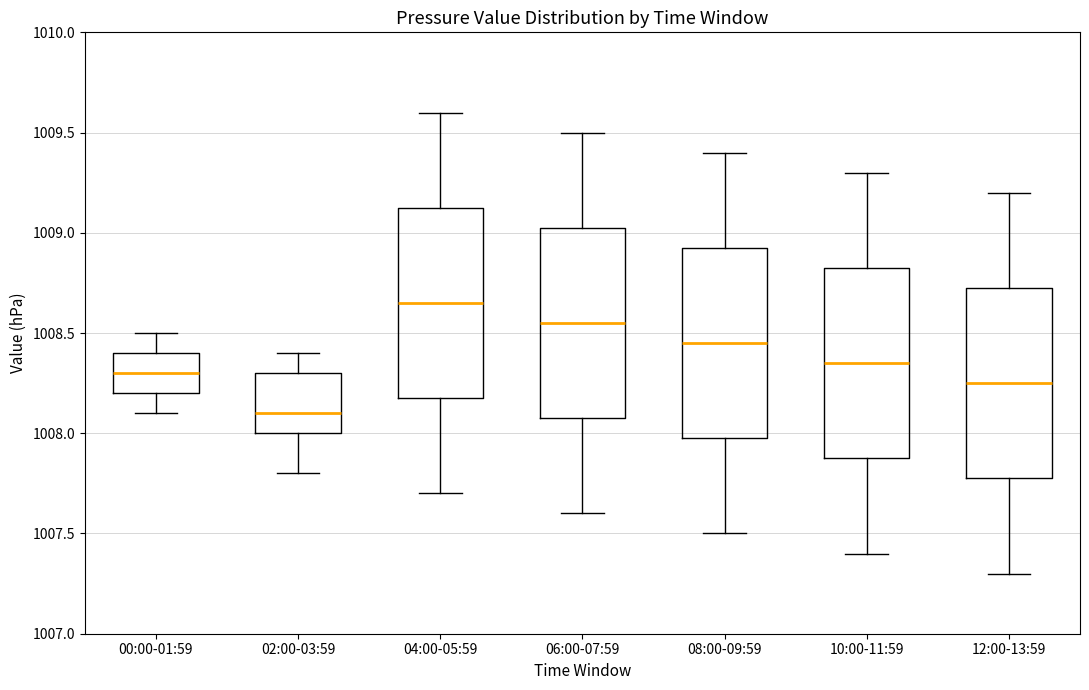

Reading left to right, transcribe this box plot: for each box, give where its median line is, the range the box spans, and where its two whiskers end, as read against the y-axis. The values are not printed on the chart, so give them approximately, as read against the axis.

00:00-01:59: median 1008.30, box 1008.20 to 1008.40, whiskers 1008.10 to 1008.50
02:00-03:59: median 1008.10, box 1008.00 to 1008.30, whiskers 1007.80 to 1008.40
04:00-05:59: median 1008.65, box 1008.20 to 1009.15, whiskers 1007.70 to 1009.60
06:00-07:59: median 1008.55, box 1008.10 to 1009.05, whiskers 1007.60 to 1009.50
08:00-09:59: median 1008.45, box 1008.00 to 1008.95, whiskers 1007.50 to 1009.40
10:00-11:59: median 1008.35, box 1007.90 to 1008.85, whiskers 1007.40 to 1009.30
12:00-13:59: median 1008.25, box 1007.80 to 1008.75, whiskers 1007.30 to 1009.20